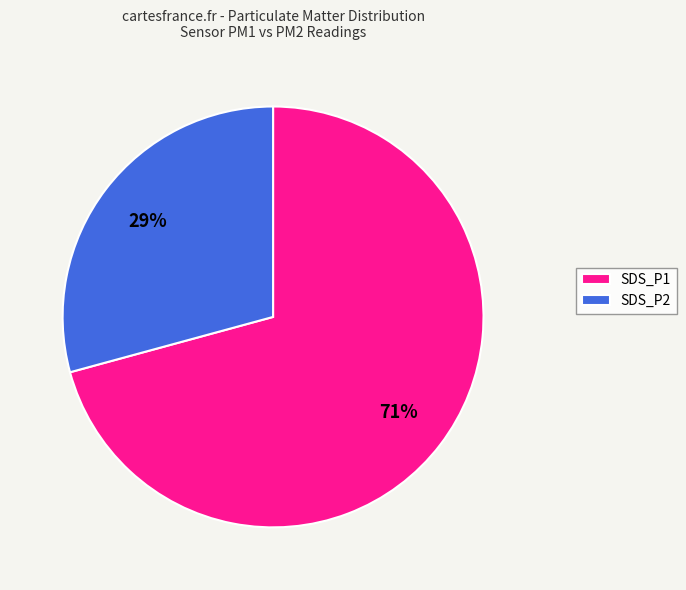

How many segments does this pie chart have?

2